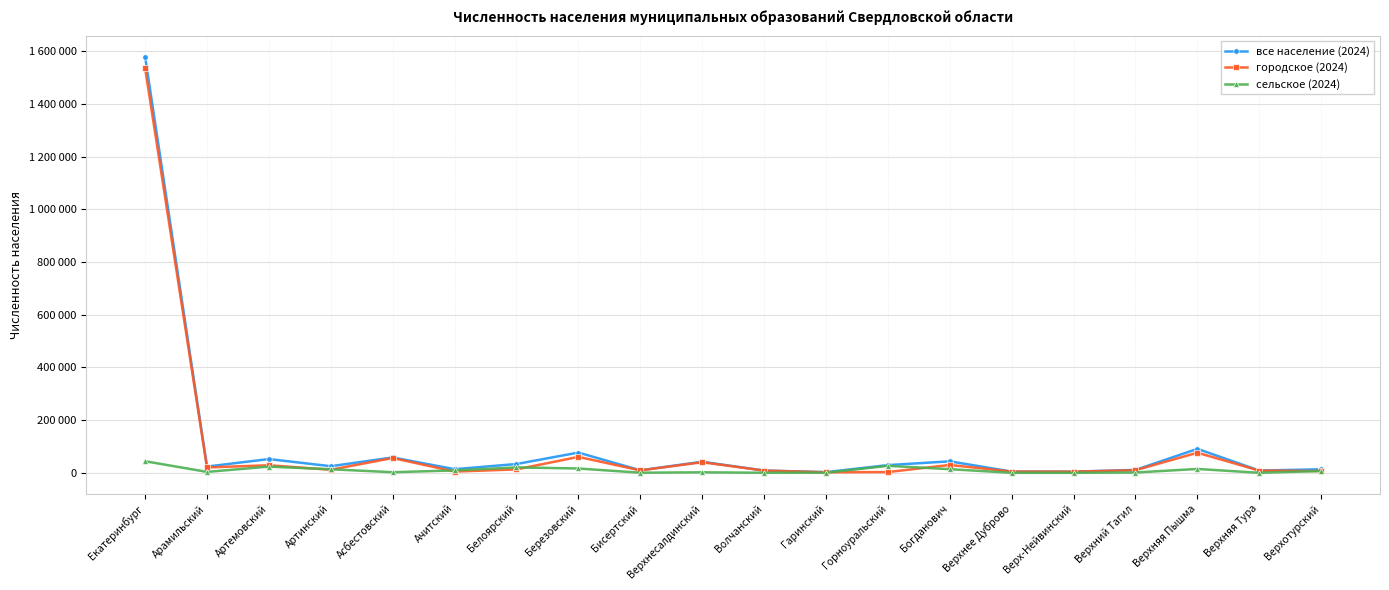

What is the maximum value shown in the chart?

1580109